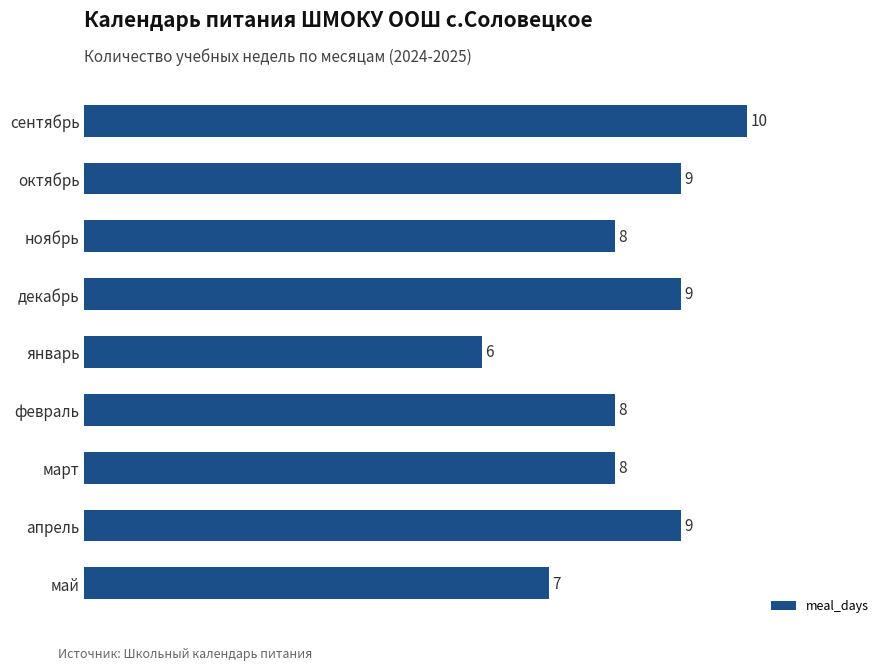

Are the bars grouped side by side (vs. stacked)?

No